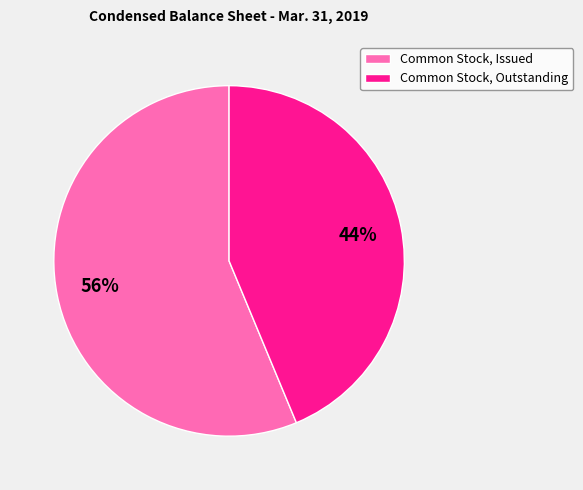

How many slices are in this pie chart?

2